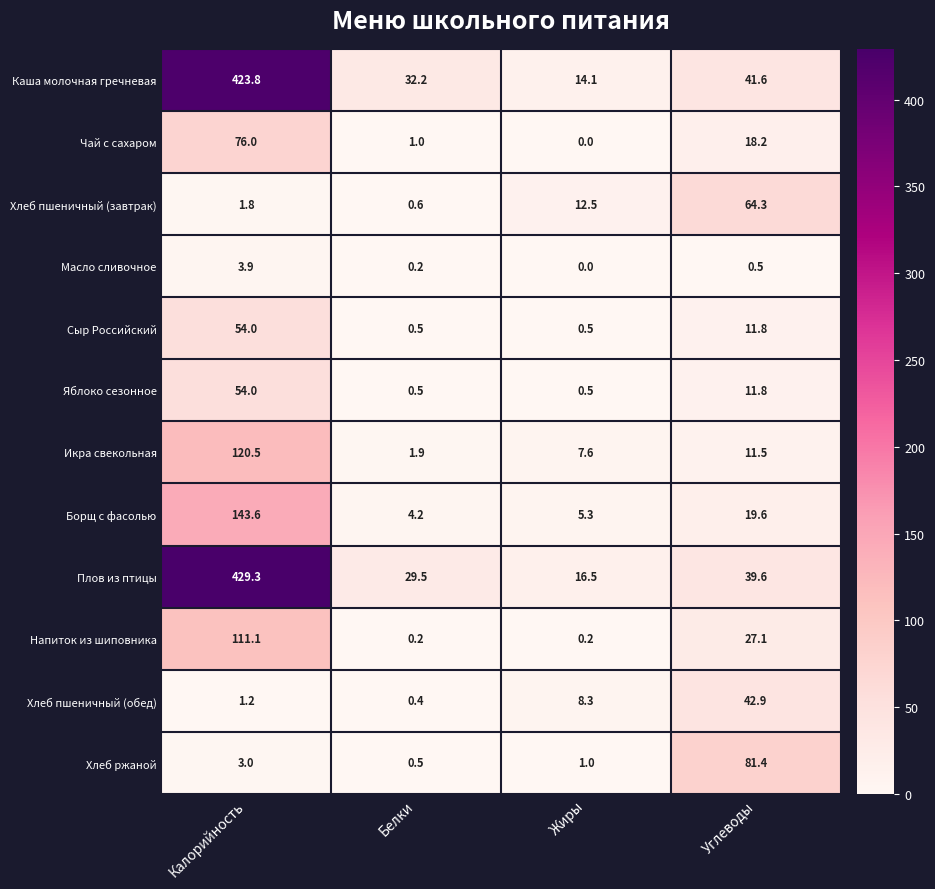

At which label is Чай с сахаром closest to 38?

Углеводы